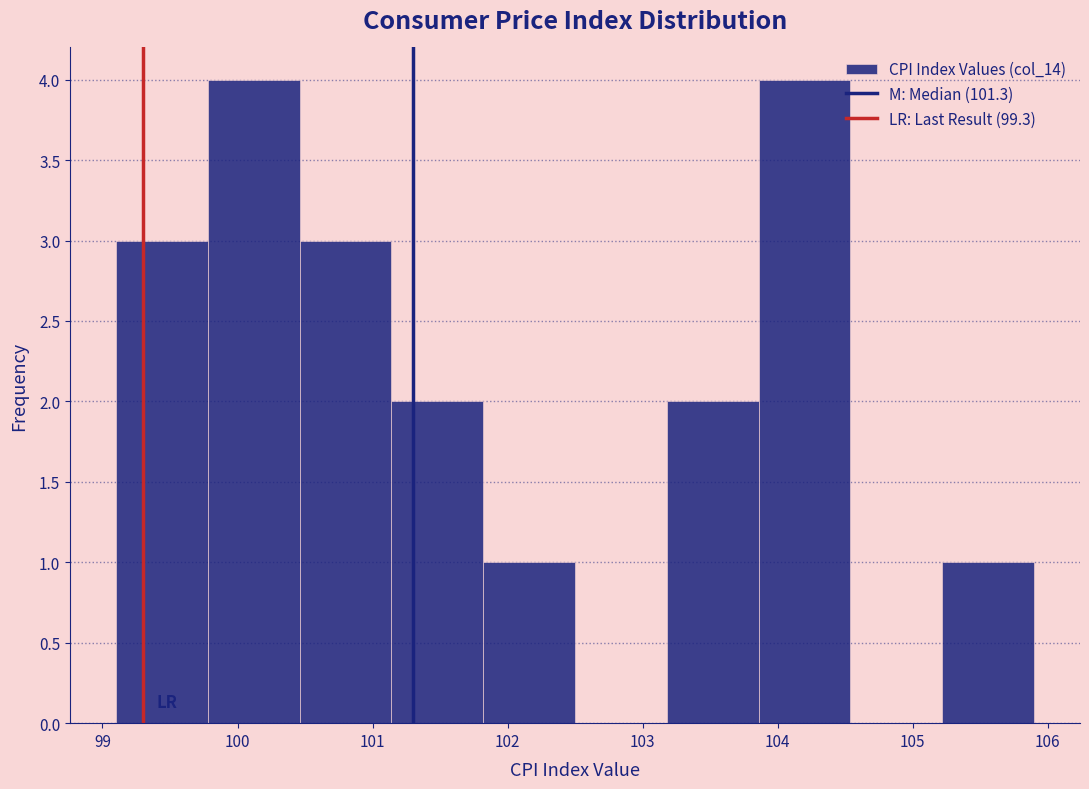

What is the height of the bar covering 105.22 to 105.90 on the x-axis? Neither the bar edges nor the heights are printed on the chart, so give them approximately, as read against the axes.

1